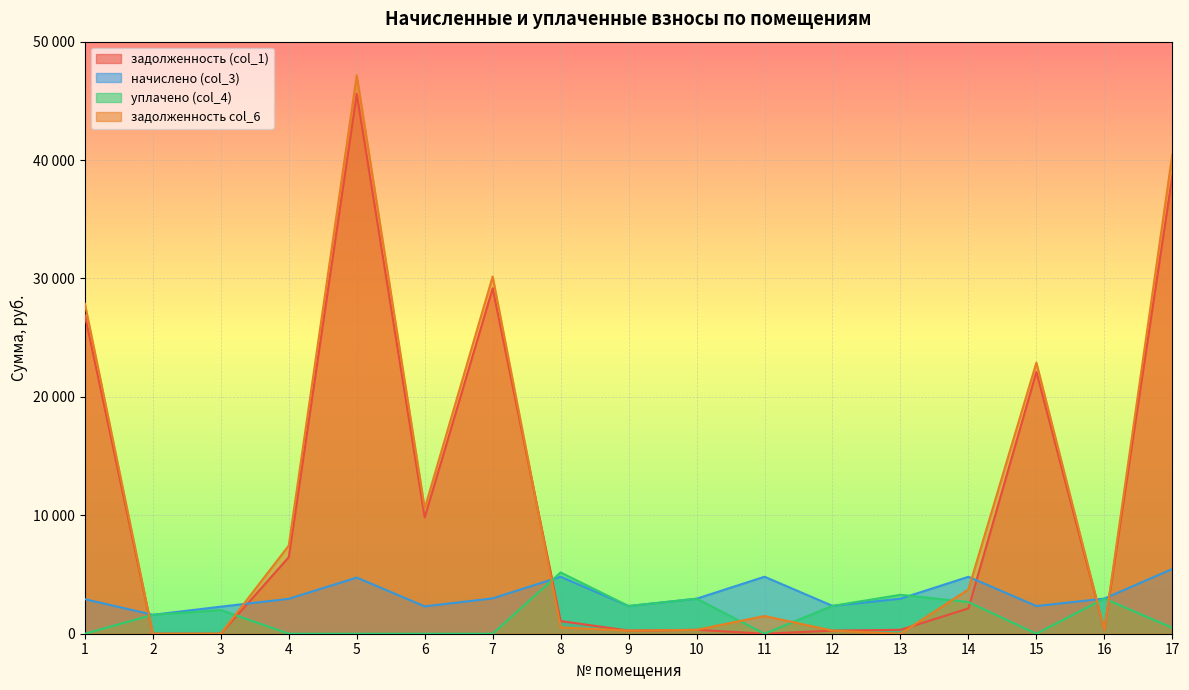

Which series has the widest spread of values?

задолженность col_6